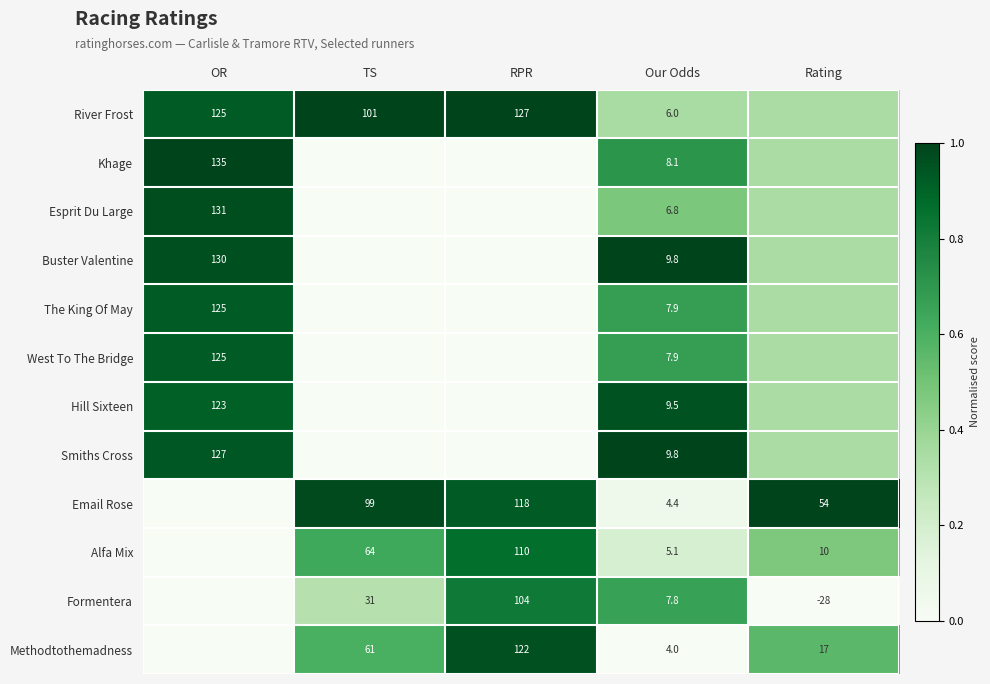

Is it true that Smiths Cross equals 0.0 at TS?

True